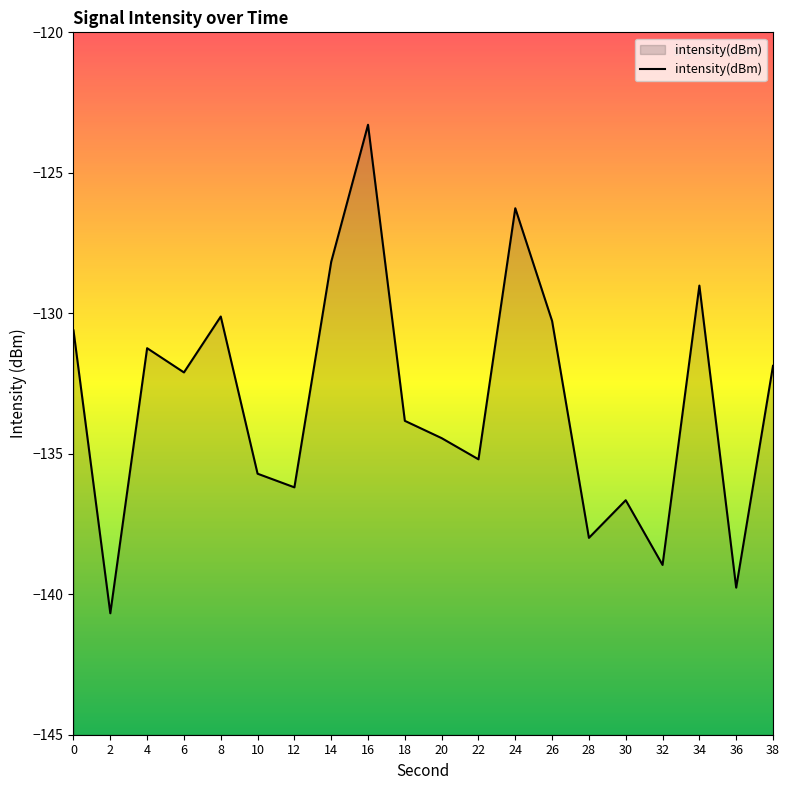

Does the chart display data point markers on the line(s)?

No